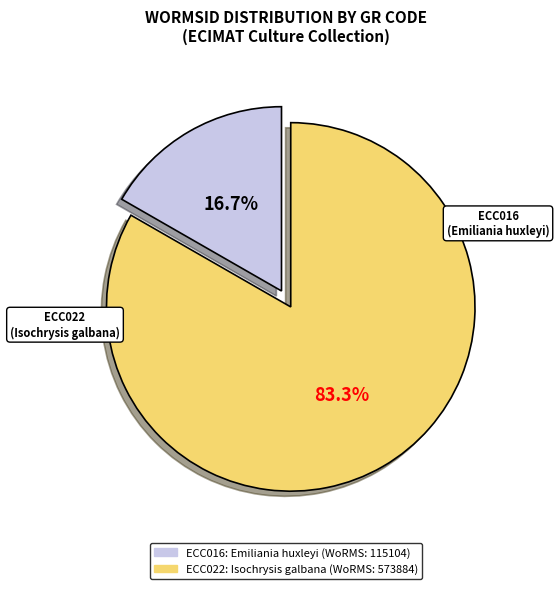

Does ECC022 account for over 50% of the chart?

Yes